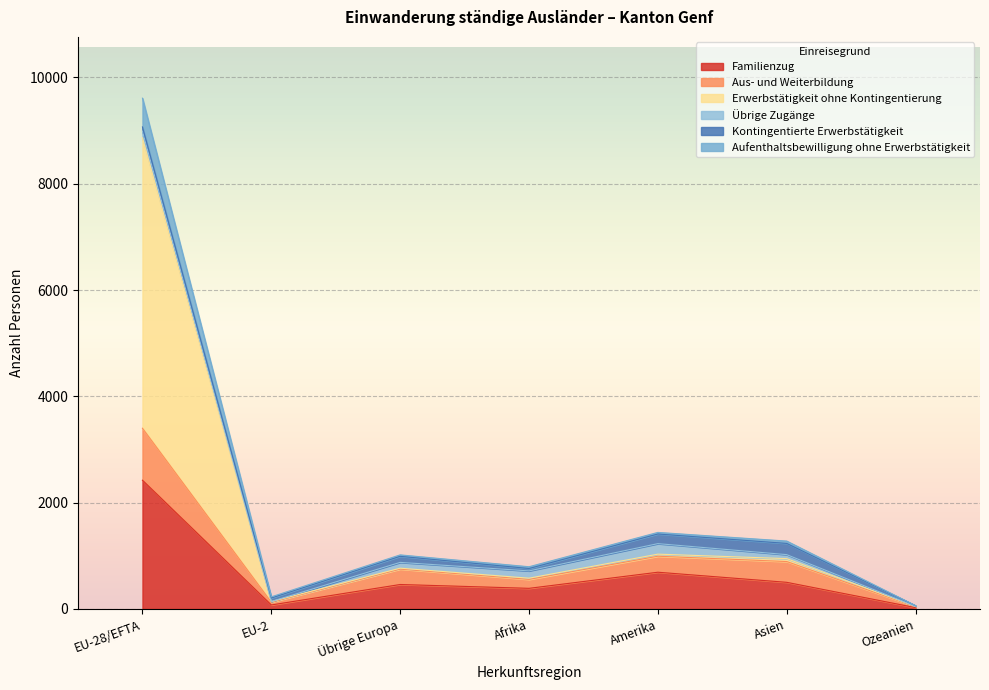

True or false: Familienzug has more than 0 interior local peaks.

True